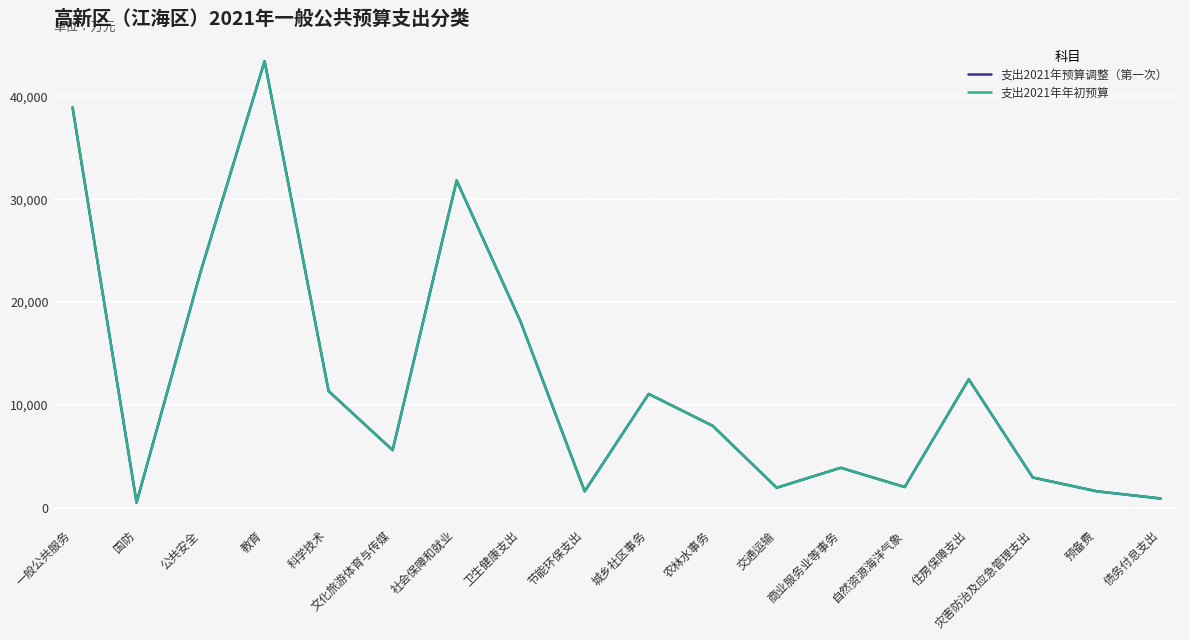

Does the chart have visible grid lines?

Yes